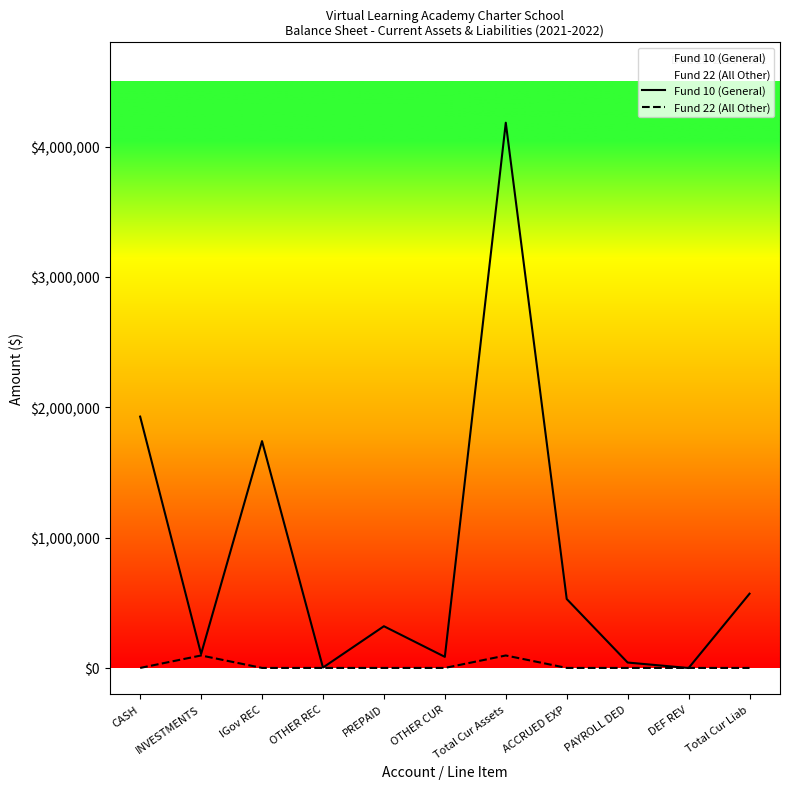

At which category is the sum across all series the highest?

Total Cur Assets